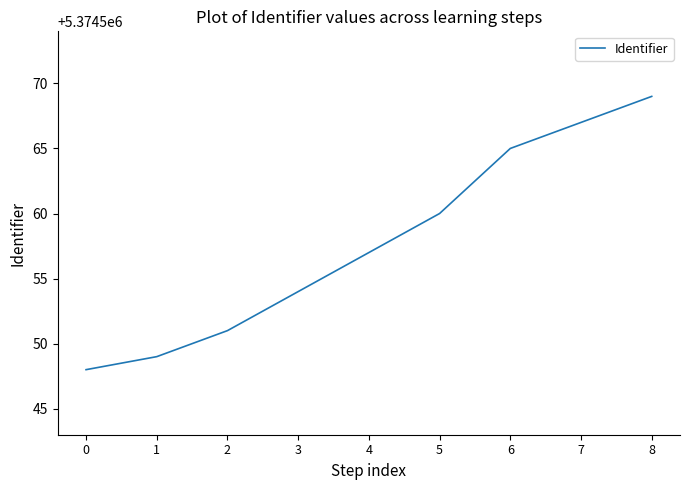

True or false: the data has more than 2 interior local peaks.

False